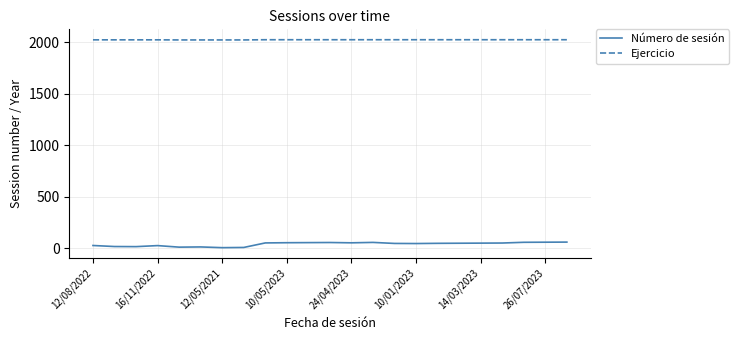

What is the minimum value for Ejercicio?

2021